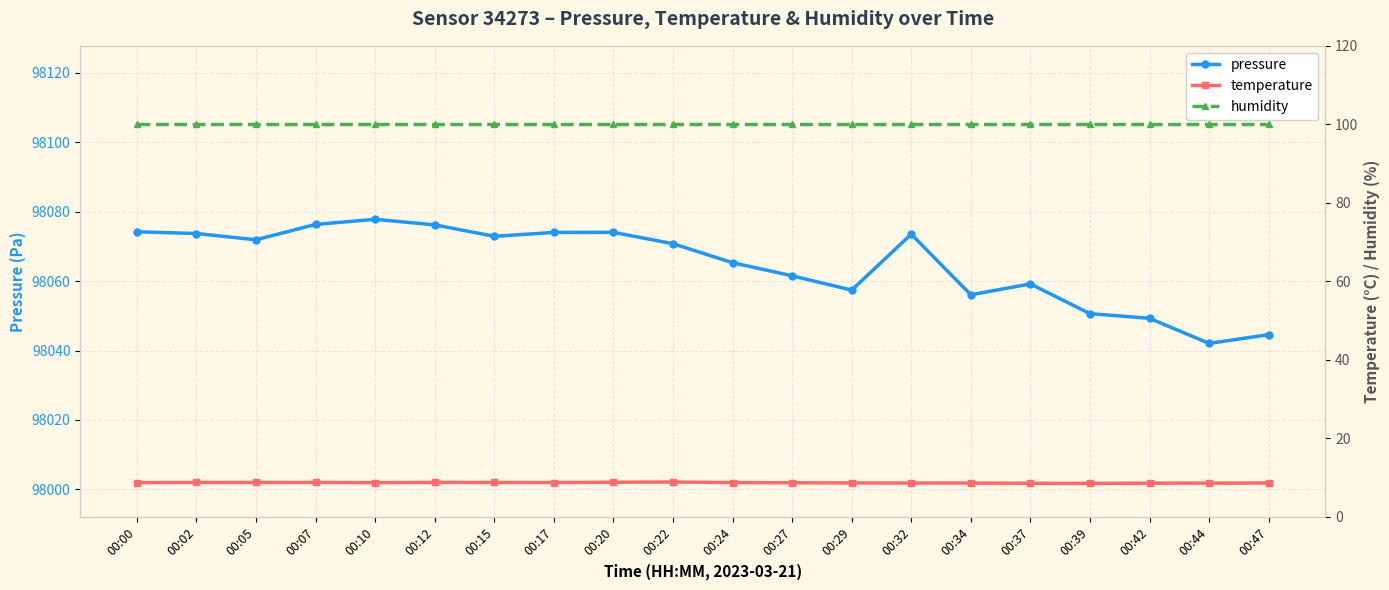

True or false: pressure and humidity intersect in this chart.

False